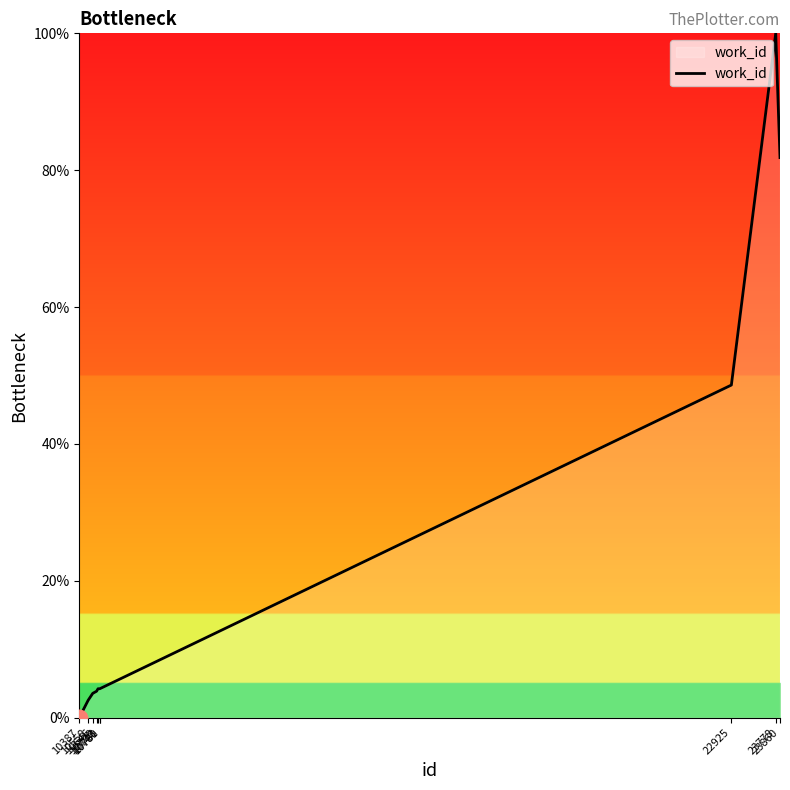

What is the difference between the maximum and minimum values?

100.0